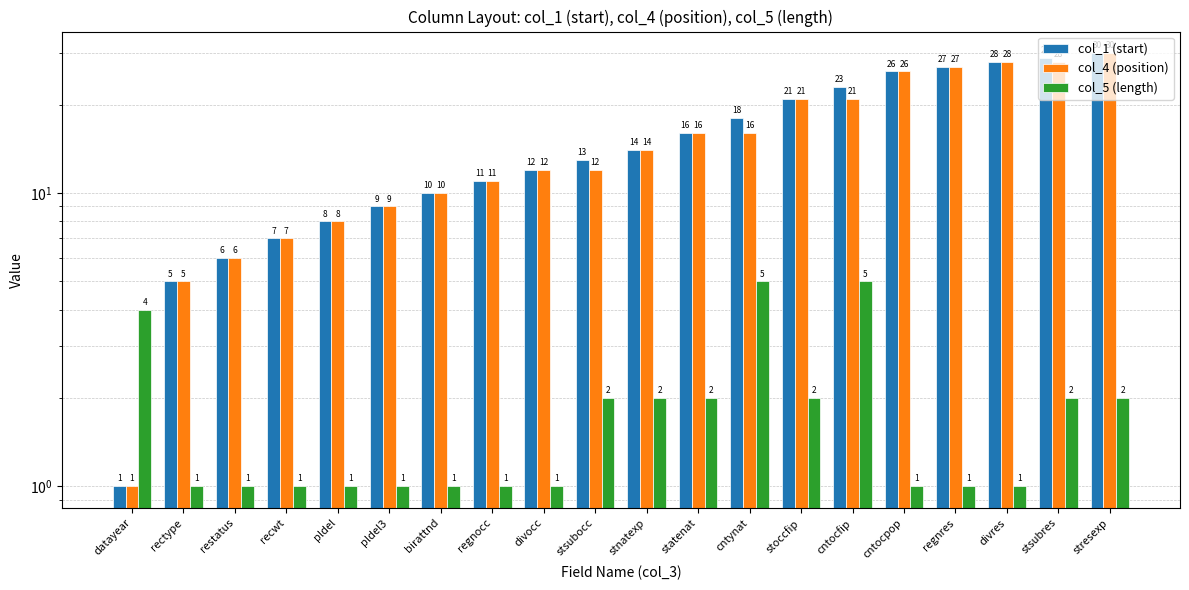

Reading left to right, transcribe all the data shown in this chart.

col_1 (start): datayear=1	rectype=5	restatus=6	recwt=7	pldel=8	pldel3=9	birattnd=10	regnocc=11	divocc=12	stsubocc=13	stnatexp=14	statenat=16	cntynat=18	stoccfip=21	cntocfip=23	cntocpop=26	regnres=27	divres=28	stsubres=29	stresexp=30
col_4 (position): datayear=1	rectype=5	restatus=6	recwt=7	pldel=8	pldel3=9	birattnd=10	regnocc=11	divocc=12	stsubocc=12	stnatexp=14	statenat=16	cntynat=16	stoccfip=21	cntocfip=21	cntocpop=26	regnres=27	divres=28	stsubres=28	stresexp=30
col_5 (length): datayear=4	rectype=1	restatus=1	recwt=1	pldel=1	pldel3=1	birattnd=1	regnocc=1	divocc=1	stsubocc=2	stnatexp=2	statenat=2	cntynat=5	stoccfip=2	cntocfip=5	cntocpop=1	regnres=1	divres=1	stsubres=2	stresexp=2